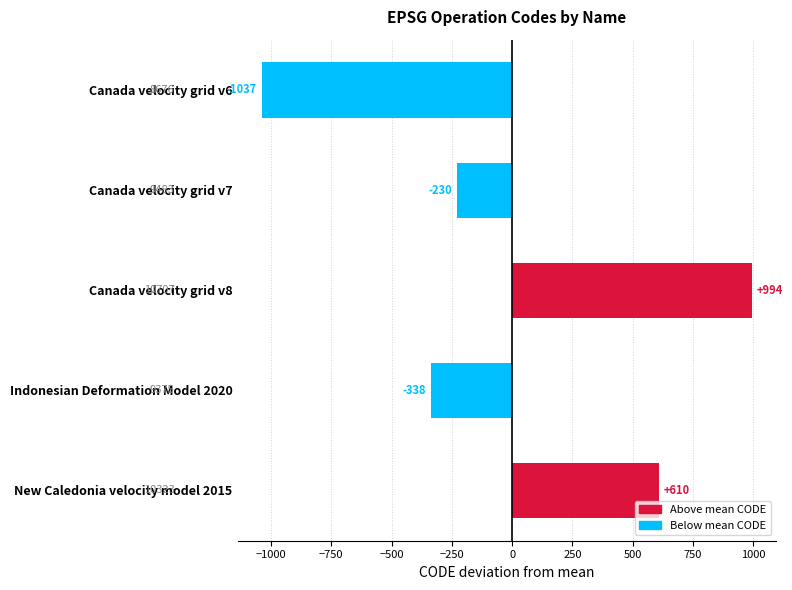

What is the value of the 5th bar from the top?

610.2